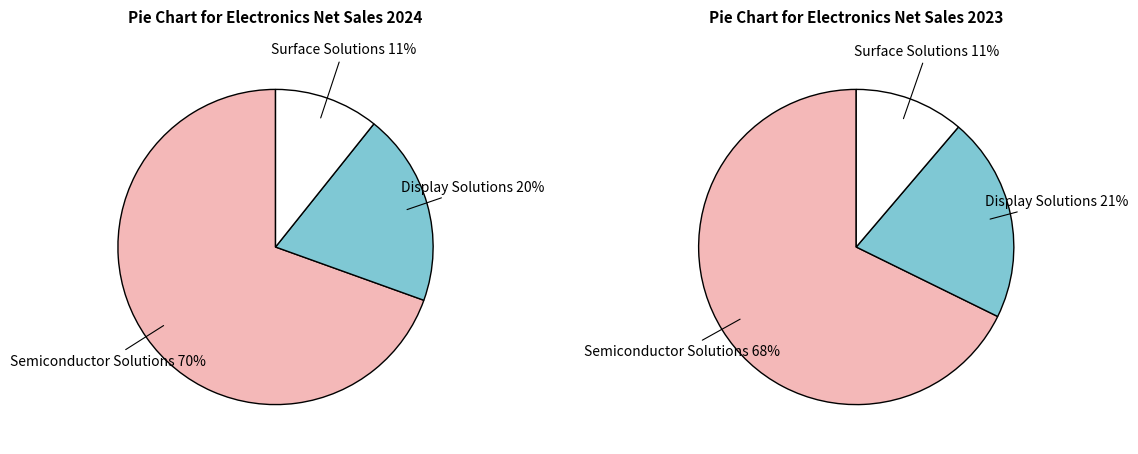

What percentage is the Semiconductor Solutions slice, to the nearest percent?

68%